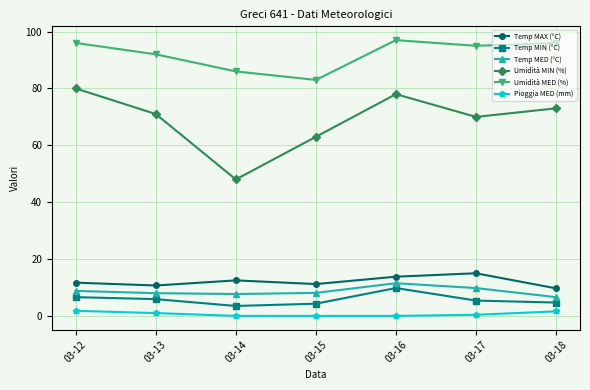

The value of Umidità MED (%) at 03-13 is 121.4. True or false?

False